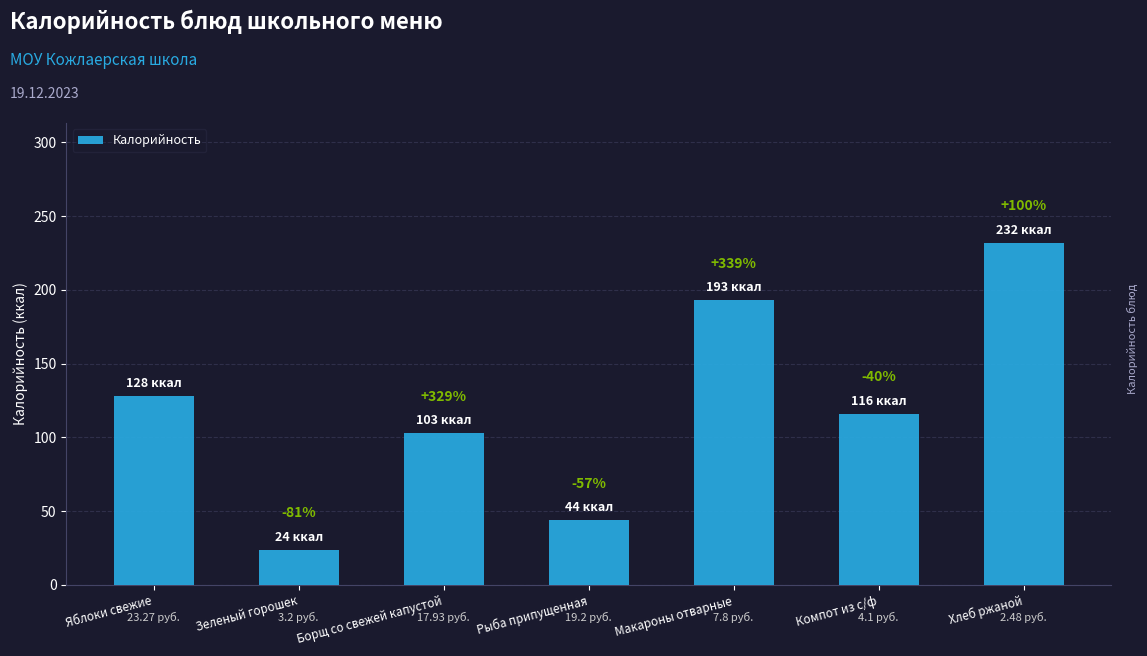

What is the sum of the values at Борщ со свежей капустой and Макароны отварные?

296